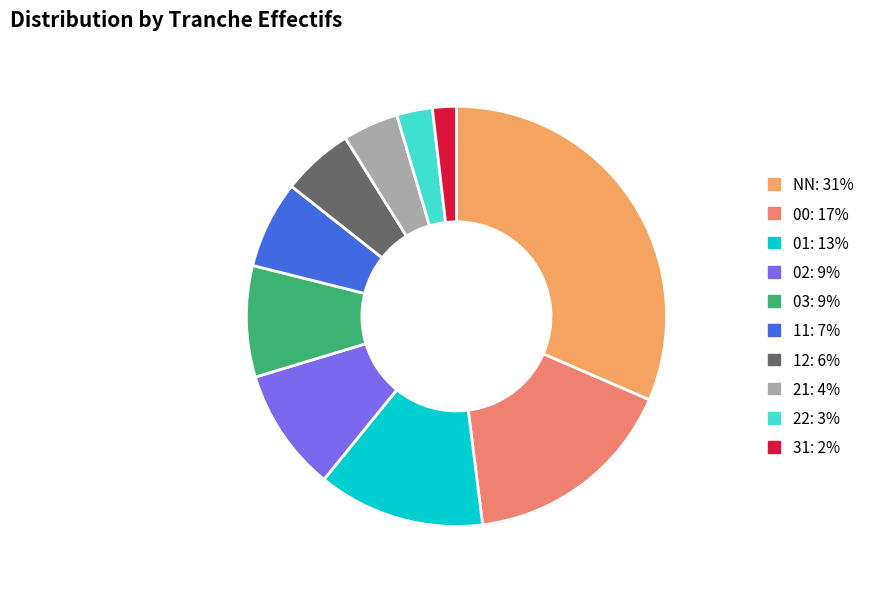

Rank the categories by value from highest to lowest.

NN, 00, 01, 02, 03, 11, 12, 21, 22, 31